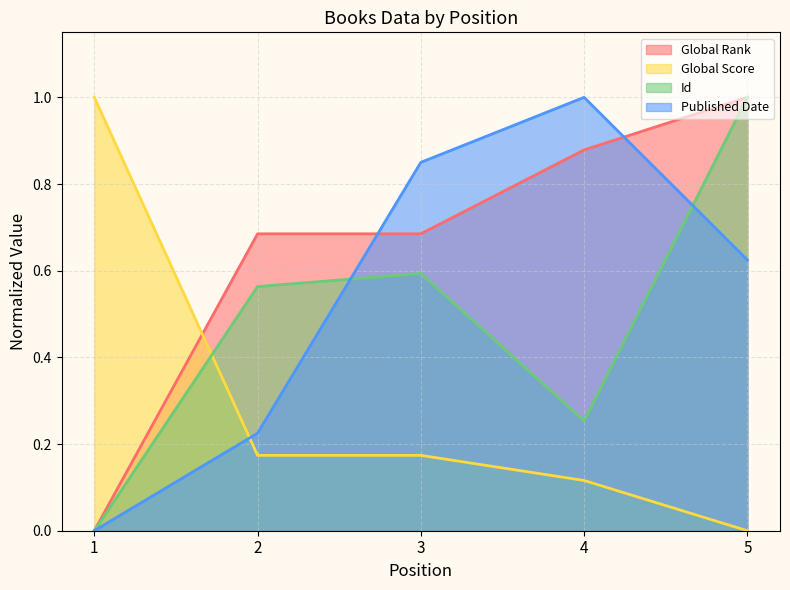

Reading left to right, what are all the values shown in this chart?

Global Rank: 0.0	0.7	0.7	0.9	1.0
Global Score: 1.0	0.2	0.2	0.1	0.0
Id: 0.0	0.6	0.6	0.3	1.0
Published Date: 0.0	0.2	0.8	1.0	0.6